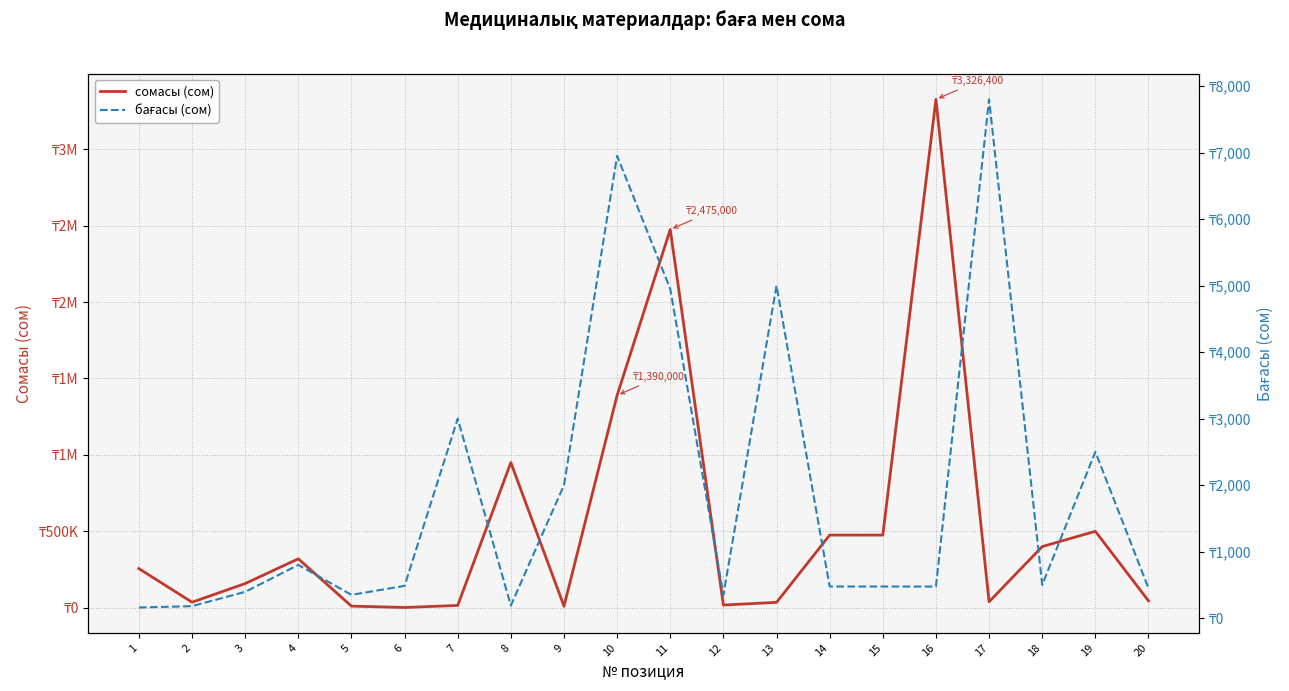

Is it true that сомасы (сом) equals 320000.0 at 4?

True